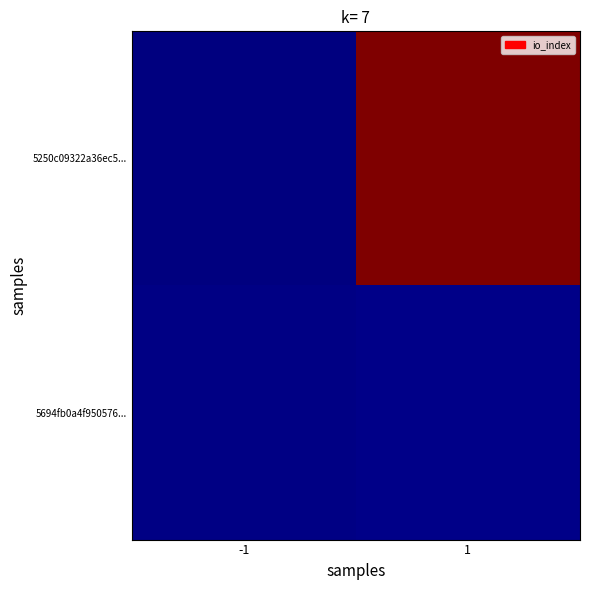

Reading left to right, what are all the values shown in this chart?

5250c09322a36ec5...: -1=-1	1=372
5694fb0a4f950576...: -1=1	1=2